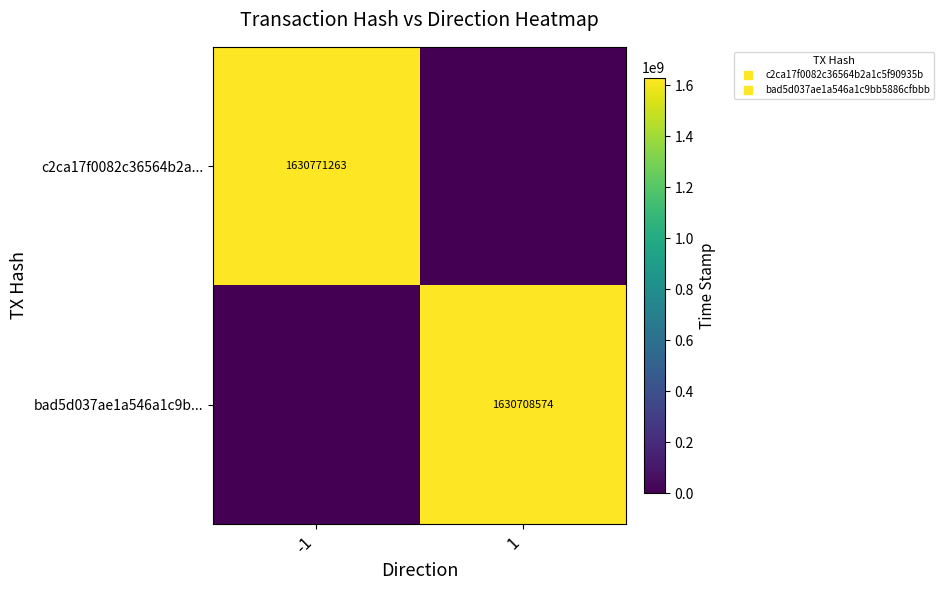

The value of c2ca17f0082c36564b2a... at 1 is 0. True or false?

True